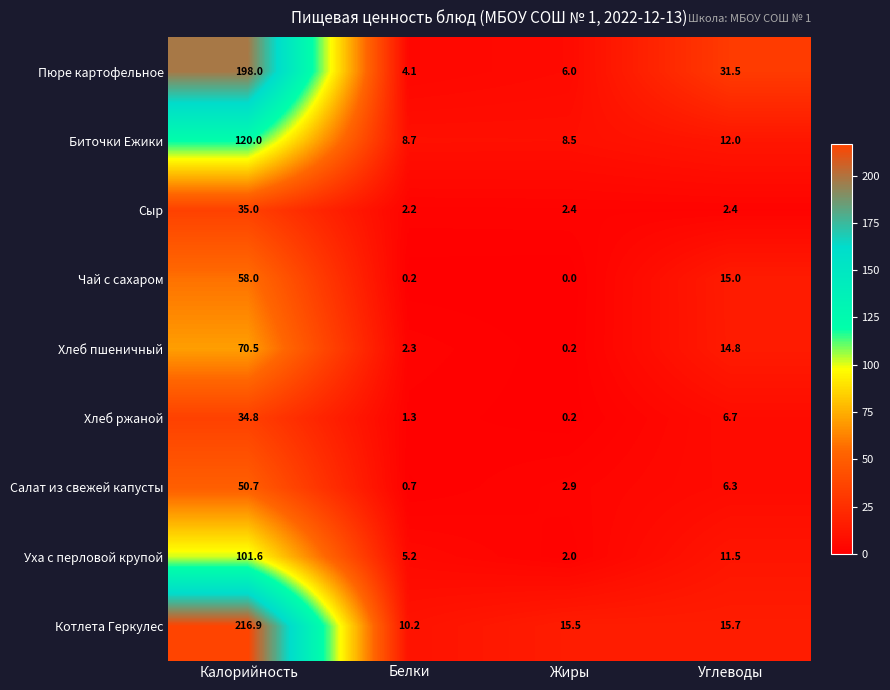

What is the difference between the highest and lowest values at Жиры?

15.5